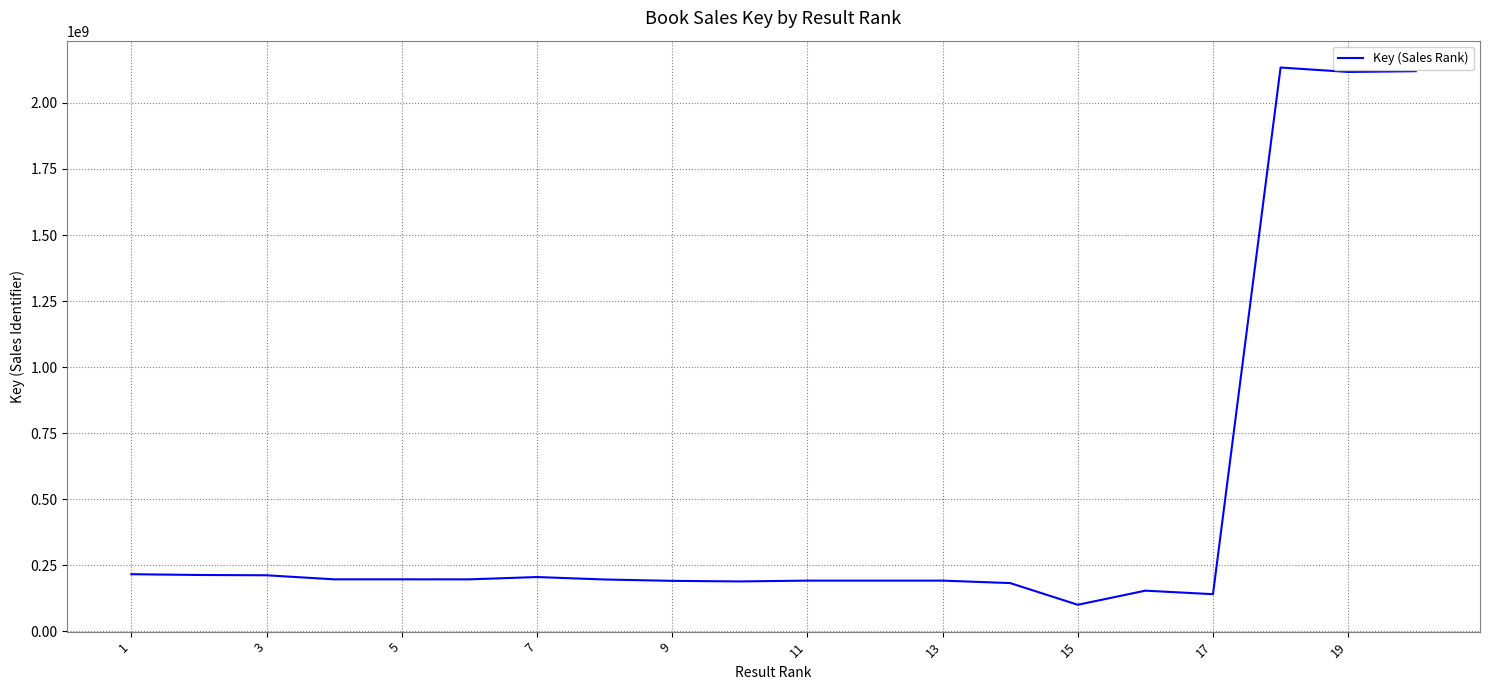

What is the difference between the maximum and minimum values?

2033750580